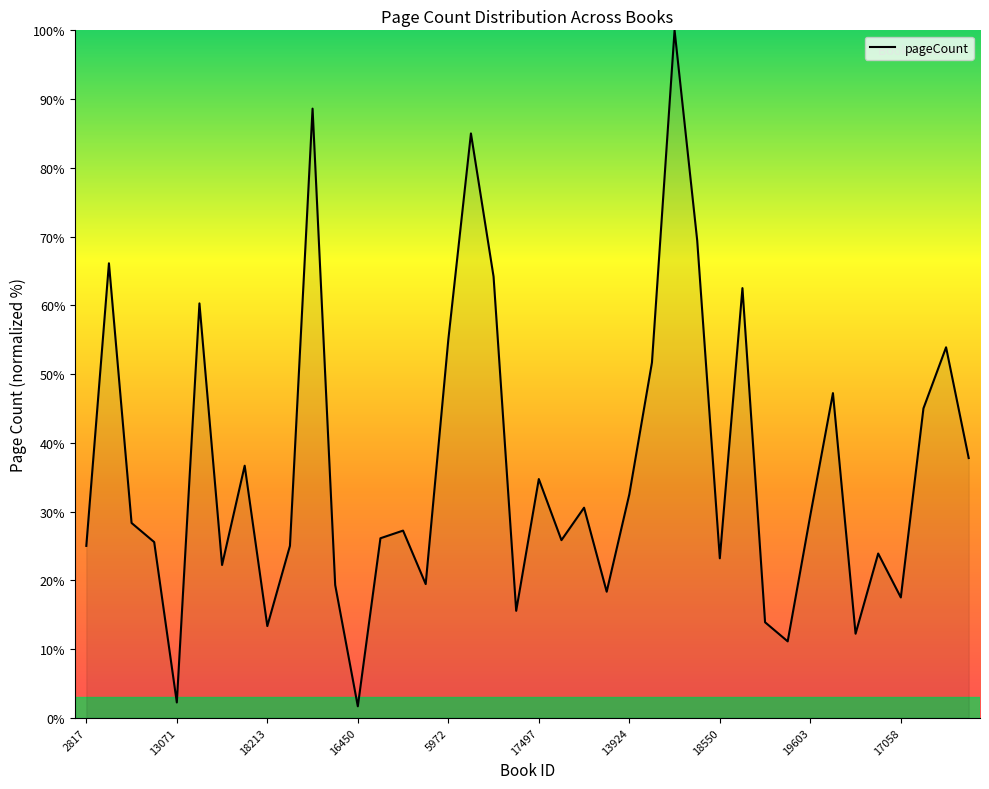

What is the greatest value displayed?

100.0